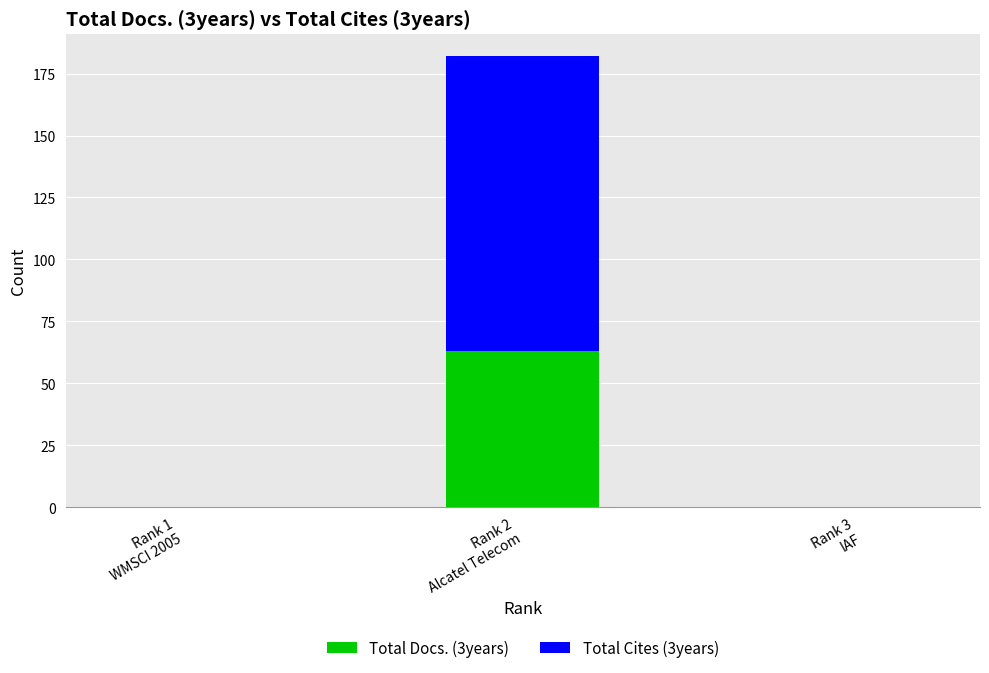

What is the highest value of the Total Docs. (3years) series?

63